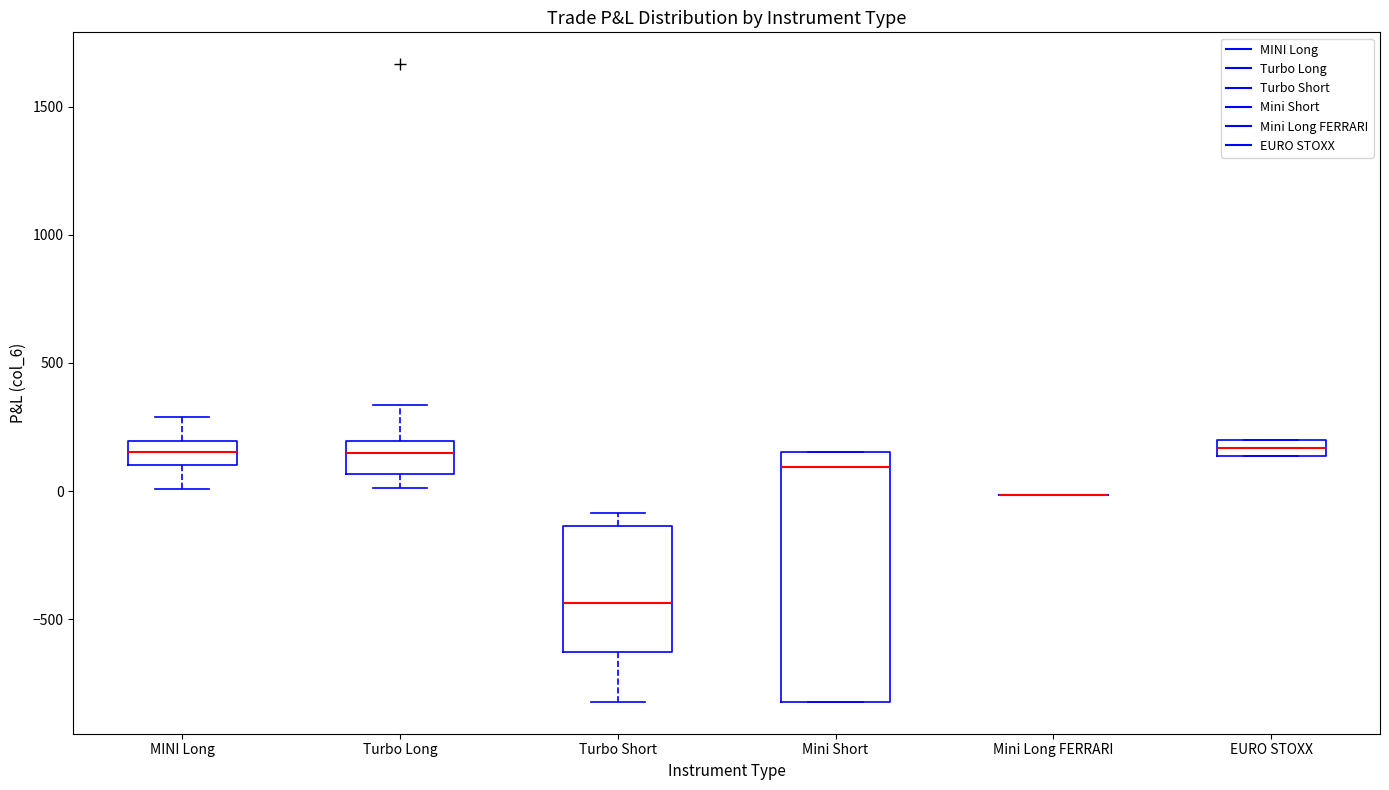

Where does the lower whisker of the box for Turbo Short end on the y-axis? The values are not printed on the chart, so give them approximately, as read against the axis.

-800